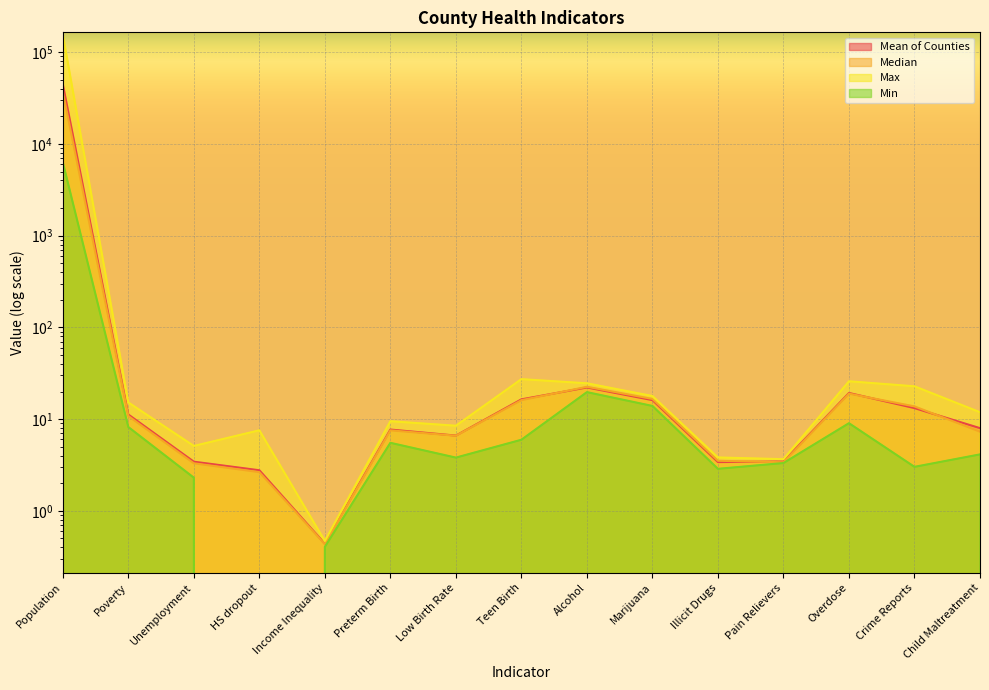

What is the total value across all series at Illicit Drugs?

13.6